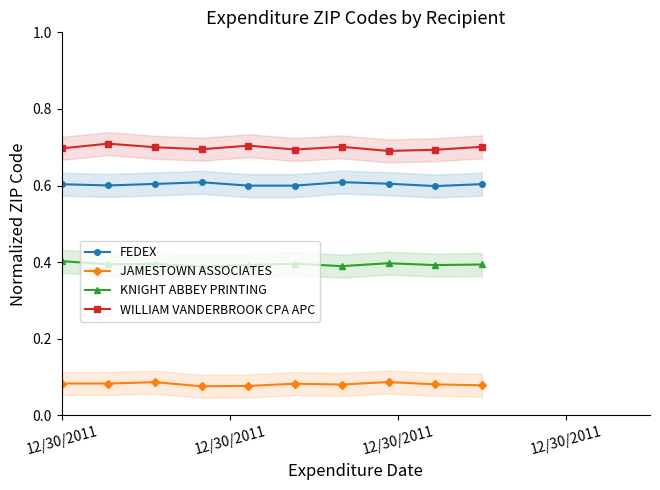

True or false: JAMESTOWN ASSOCIATES has more than 0 interior local peaks.

True